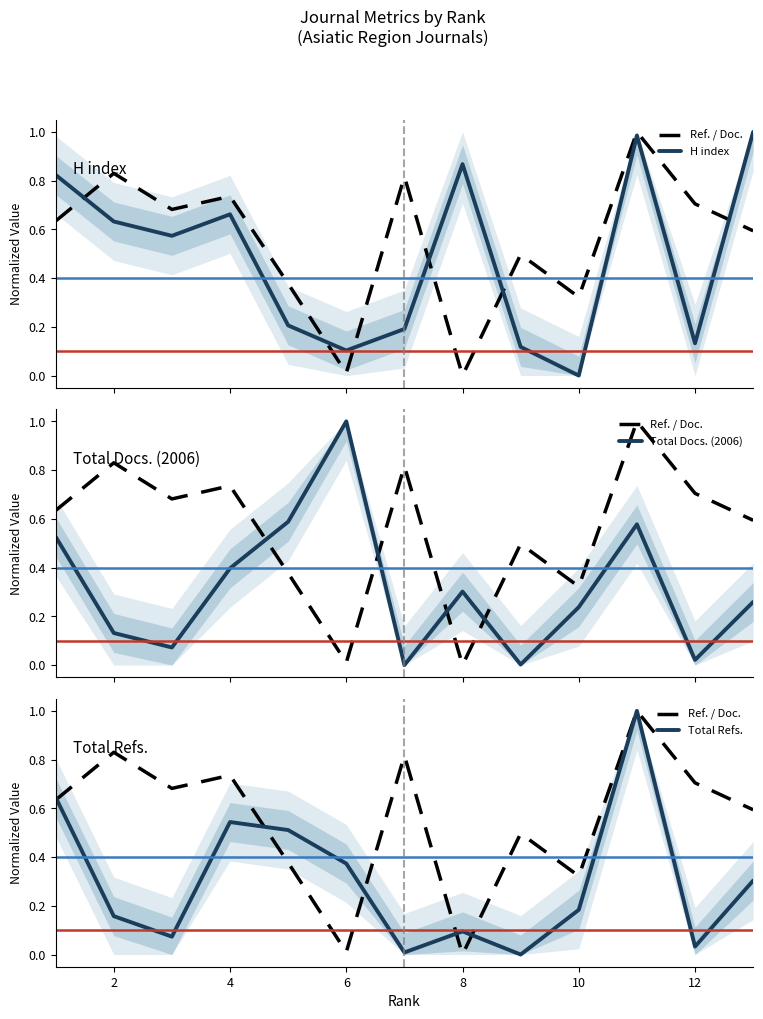

True or false: Ref. / Doc. and Total Refs. cross at least once.

True